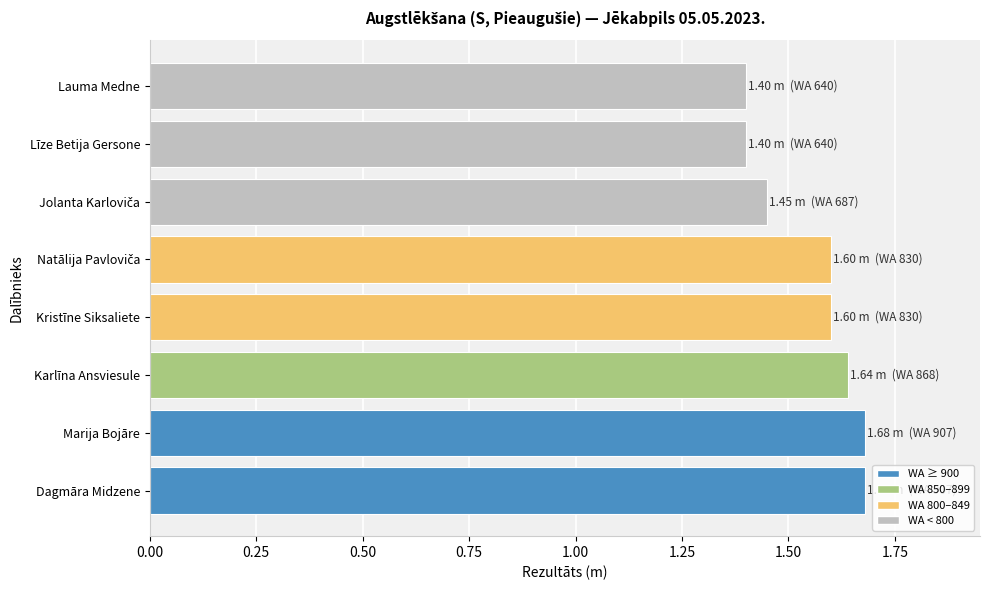

What is the difference between the second highest and second lowest values?

0.3